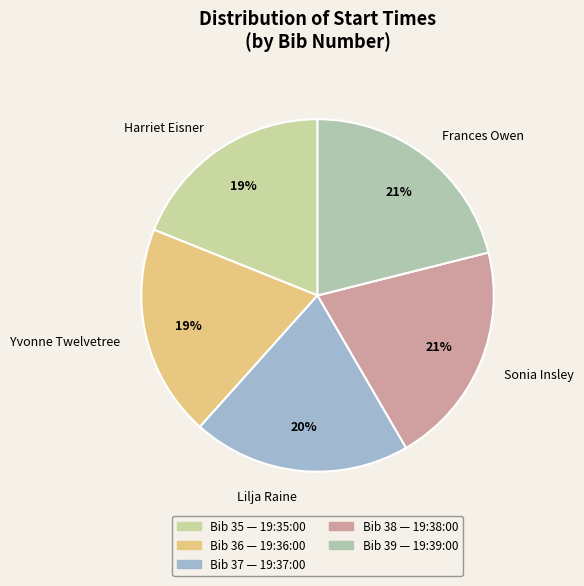

How many segments does this pie chart have?

5